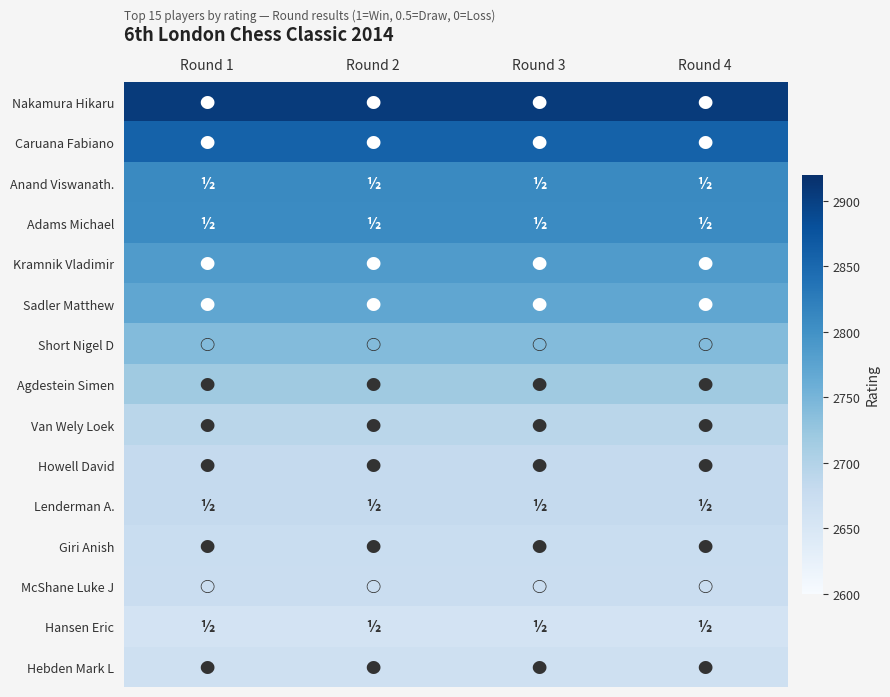

How many series are shown in this chart?

15